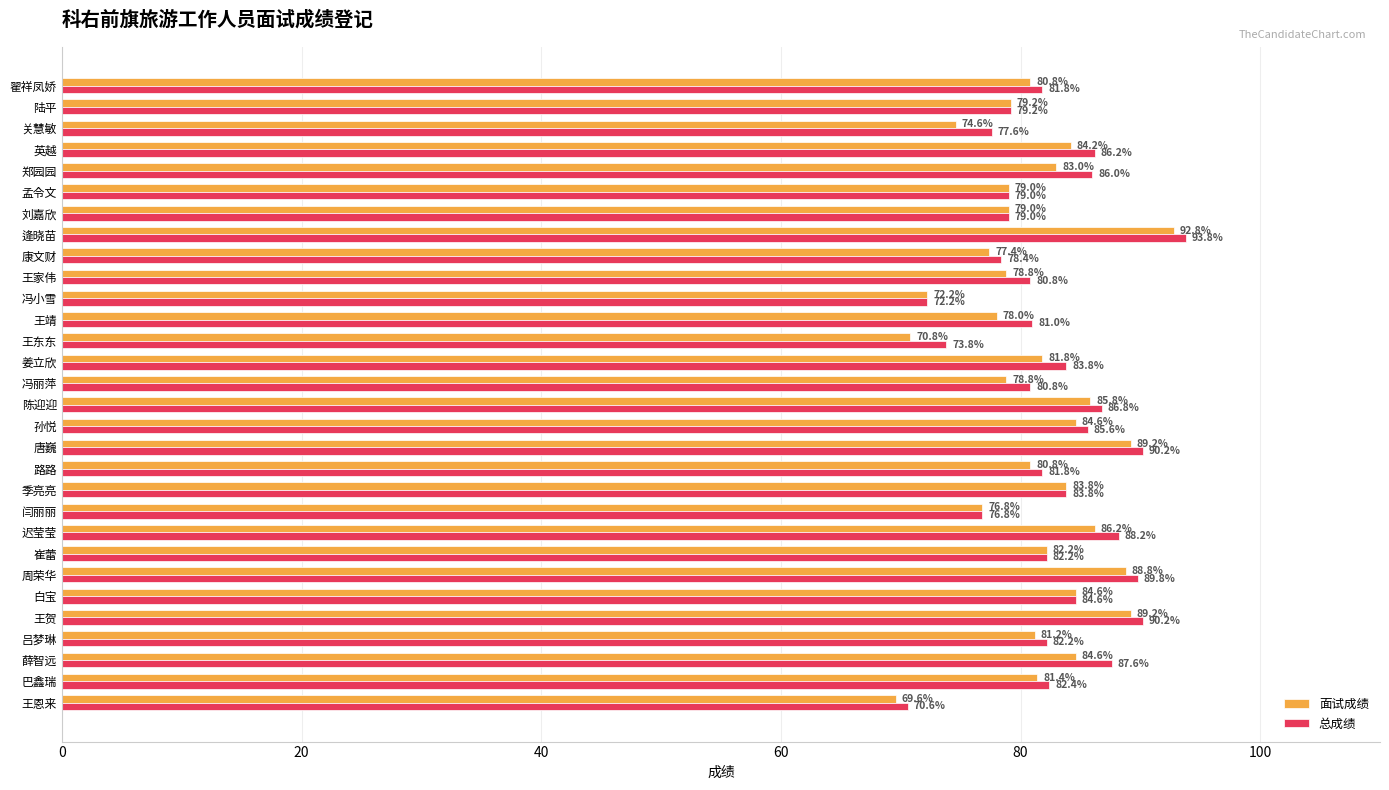

True or false: 面试成绩 has a value of 82.2 at 崔蕾.

True